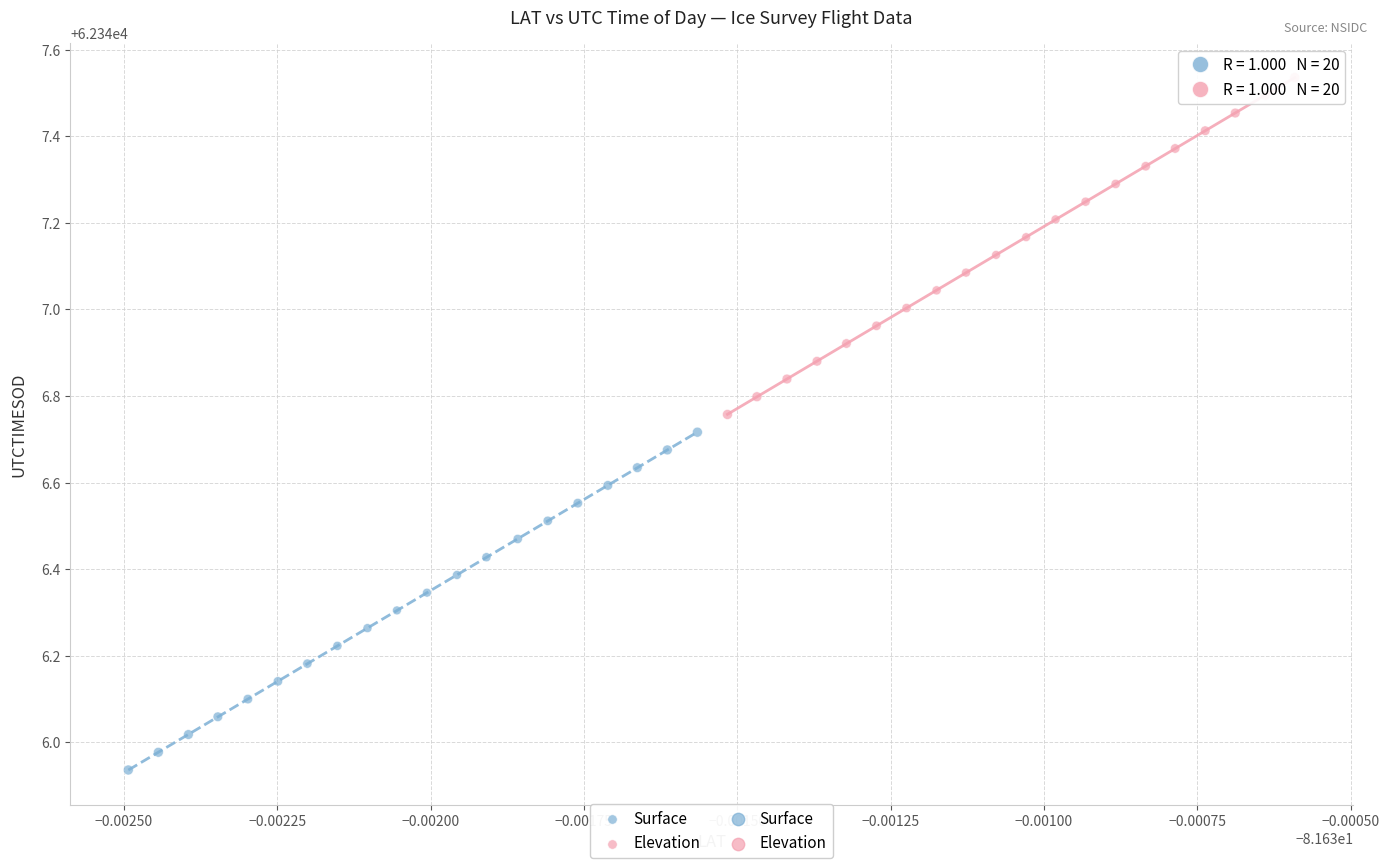

Which series reaches the maximum Y coordinate?

Elevation